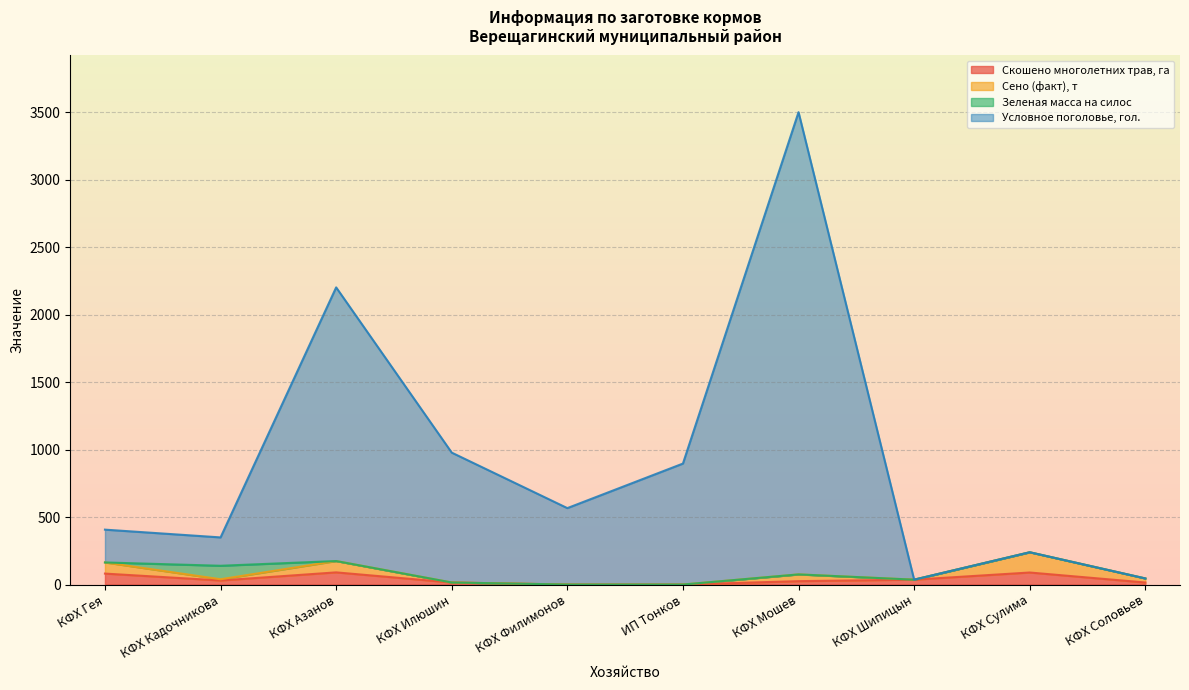

What is the label of the 7th point from the left?

КФХ Мошев